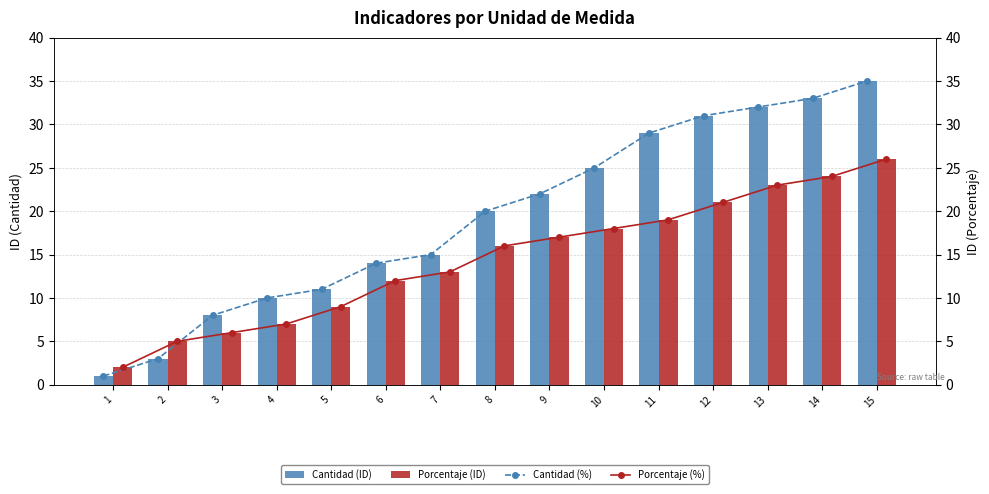

What is the value of the Cantidad (%) bar at the 14th from the left?

33